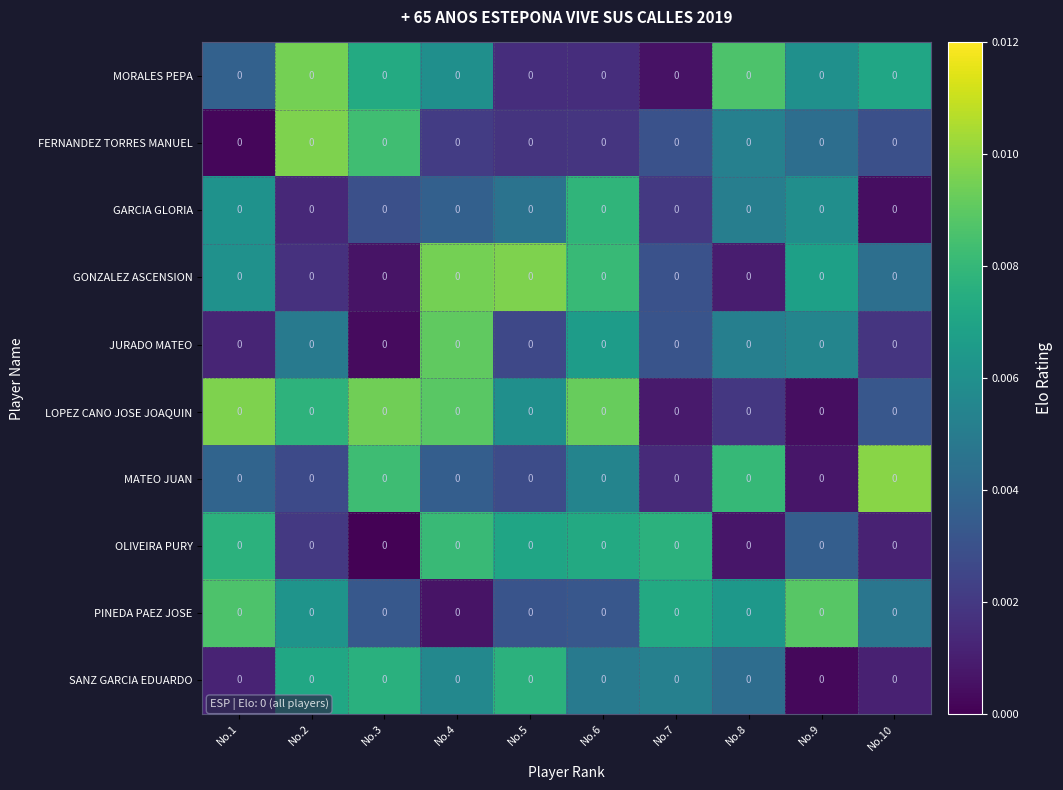

Is it true that FERNANDEZ TORRES MANUEL equals 0.0 at No.8?

True